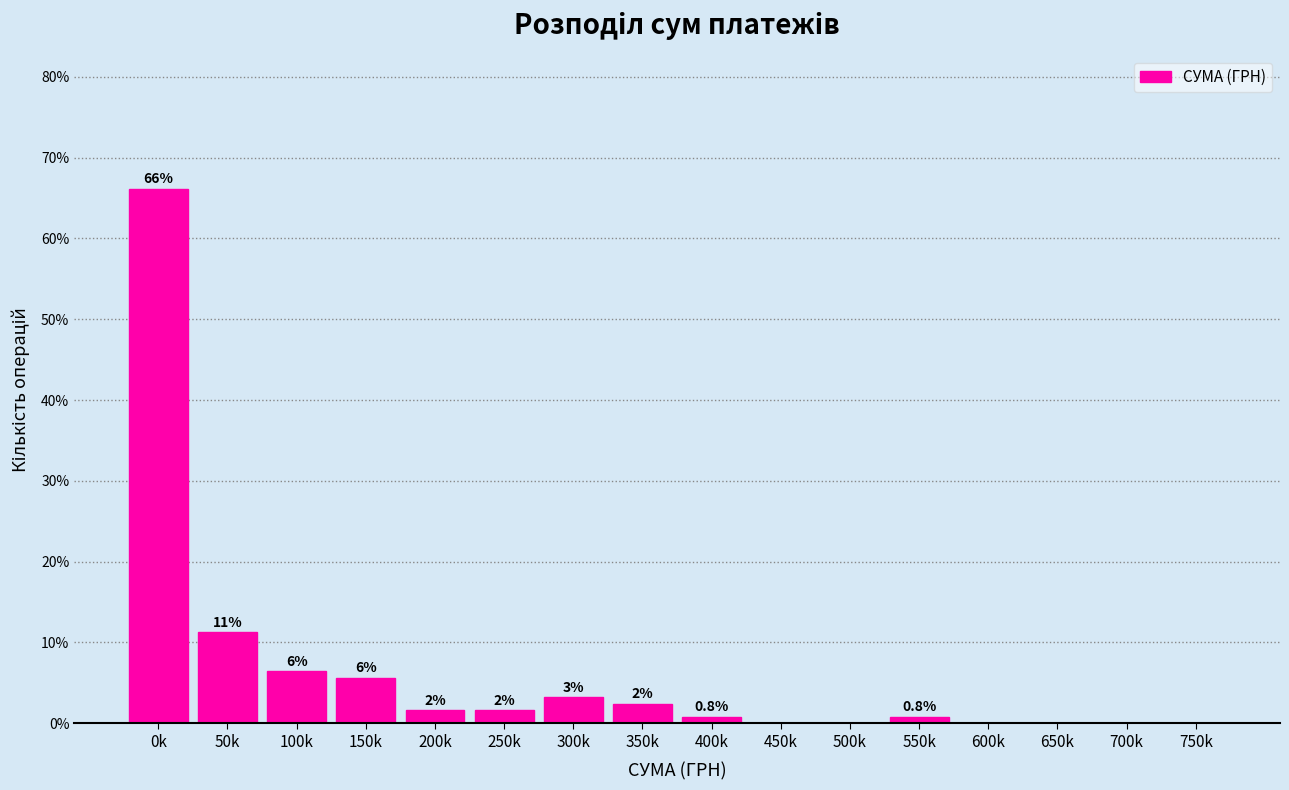

Are the bars horizontal?

No